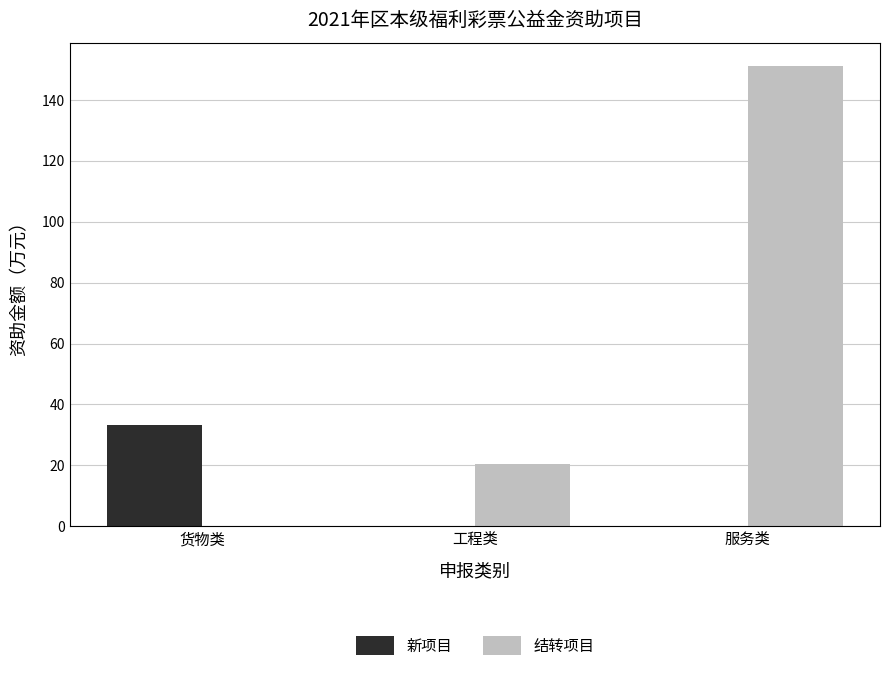

True or false: 新项目 has a value of 16.9 at 工程类.

False